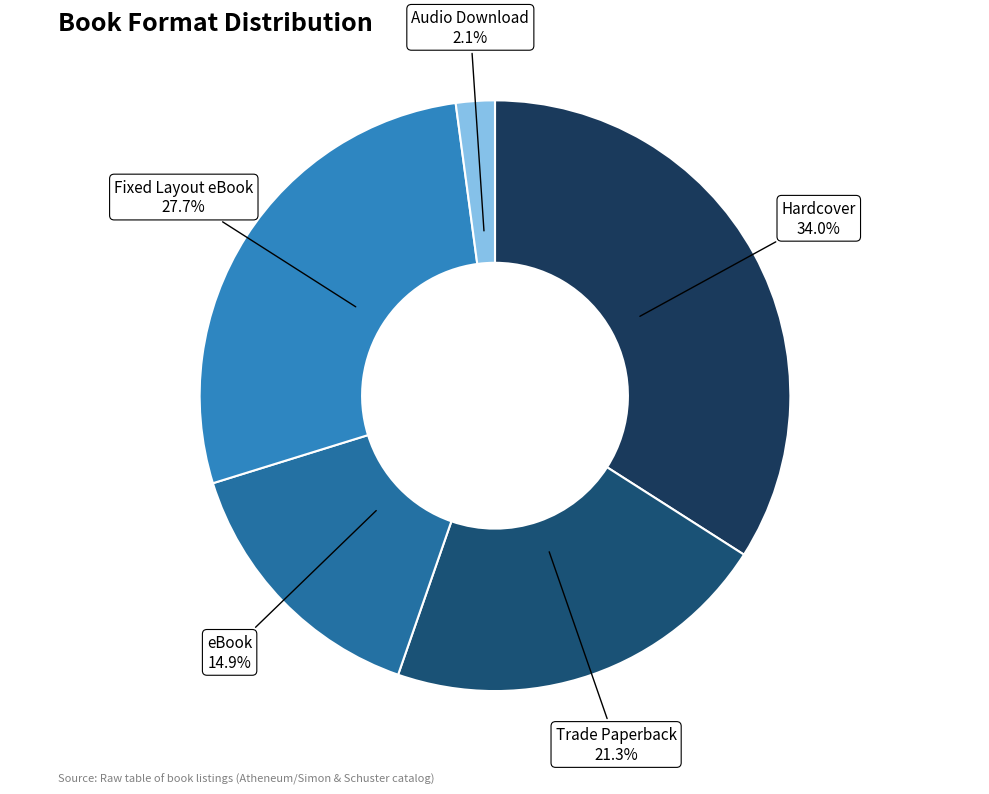

What is the ratio of the value at Hardcover to the value at eBook?

2.3